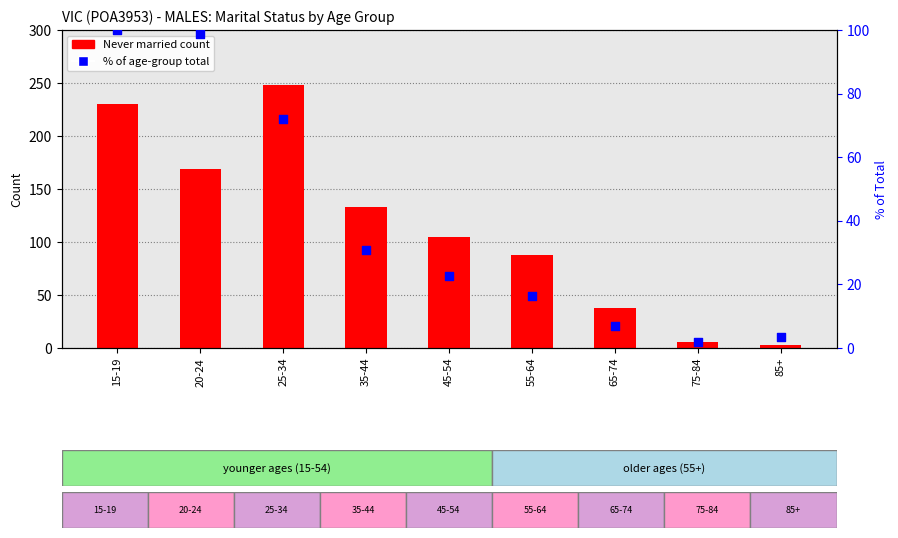

Which series has the largest total across all categories?

Never married